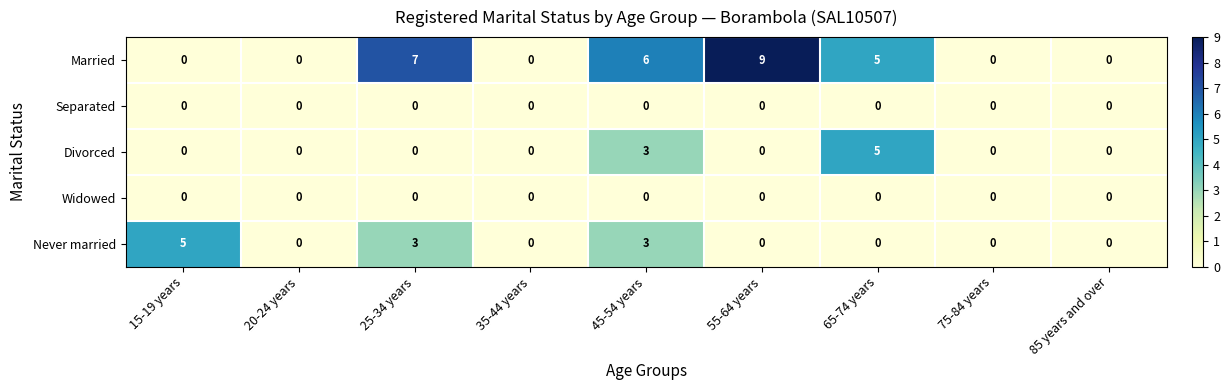

What is the total value across all series at 25-34 years?

10